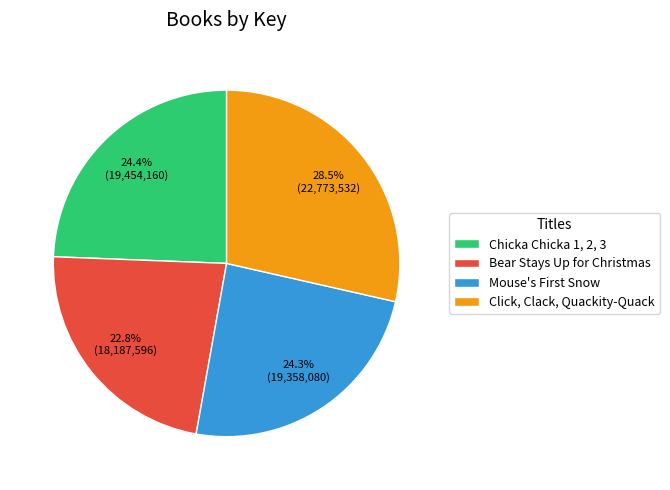

To the nearest percent, what is the average slice percentage?

25%